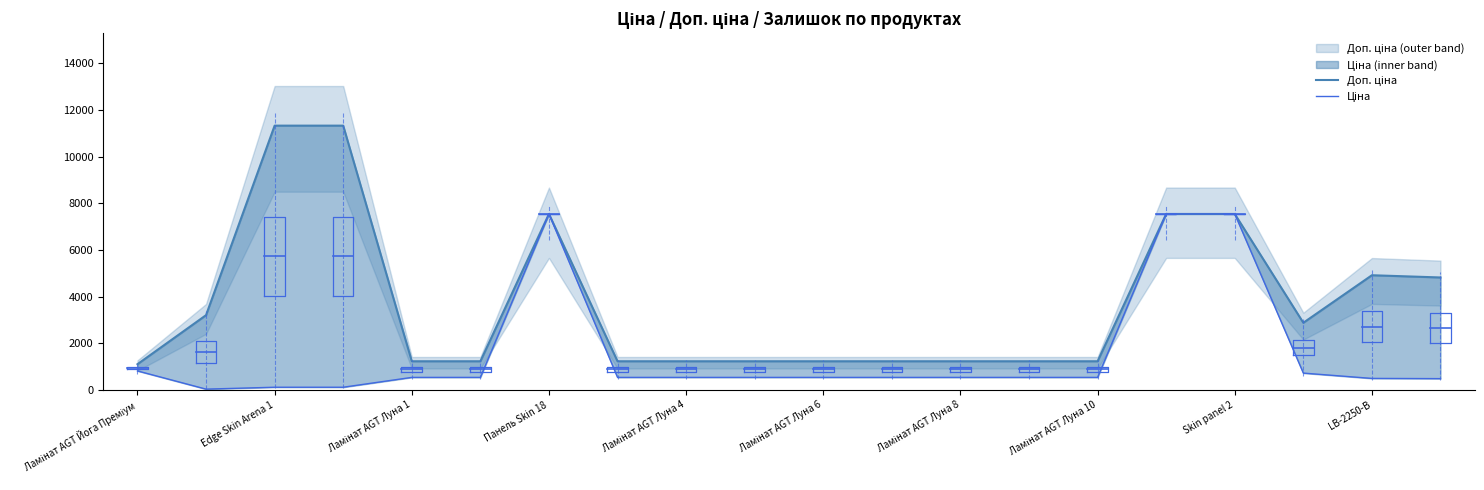

Read the Доп. ціна value at Ламінат AGT Луна 6.

1227.2